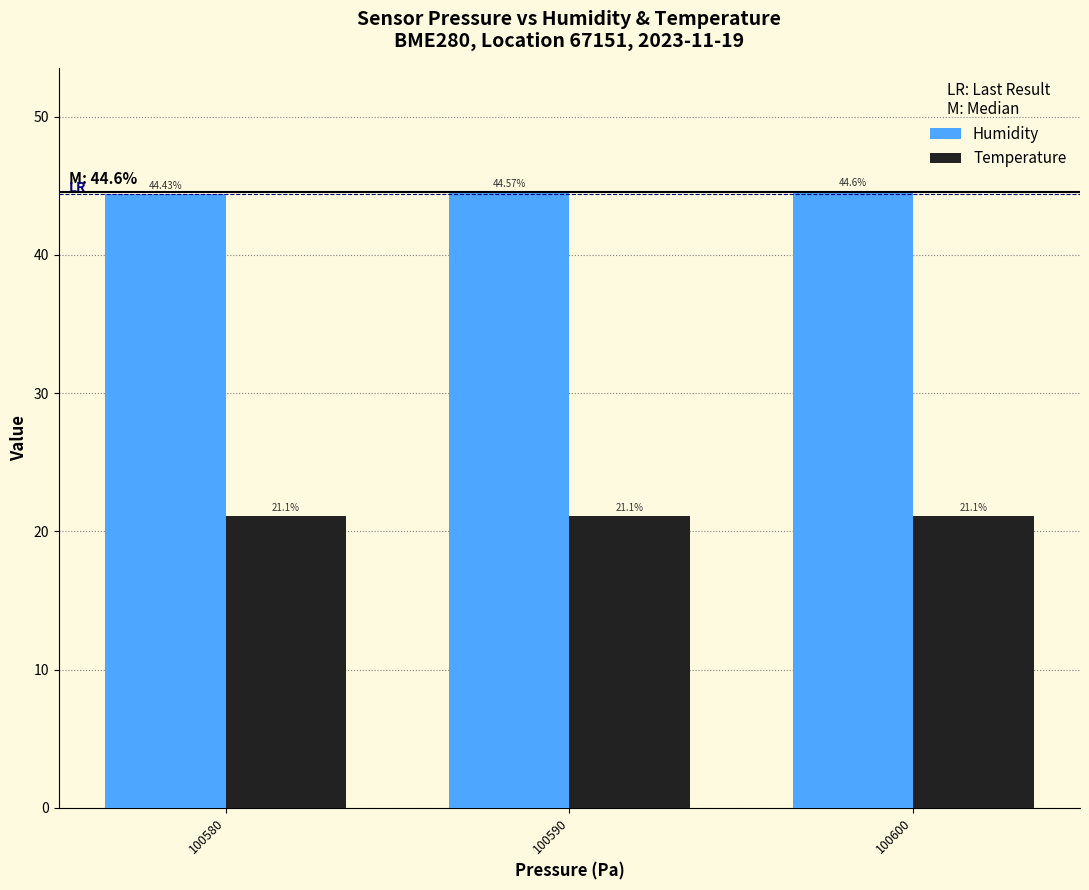

What is the value of the Temperature bar at the 3rd from the left?

21.1